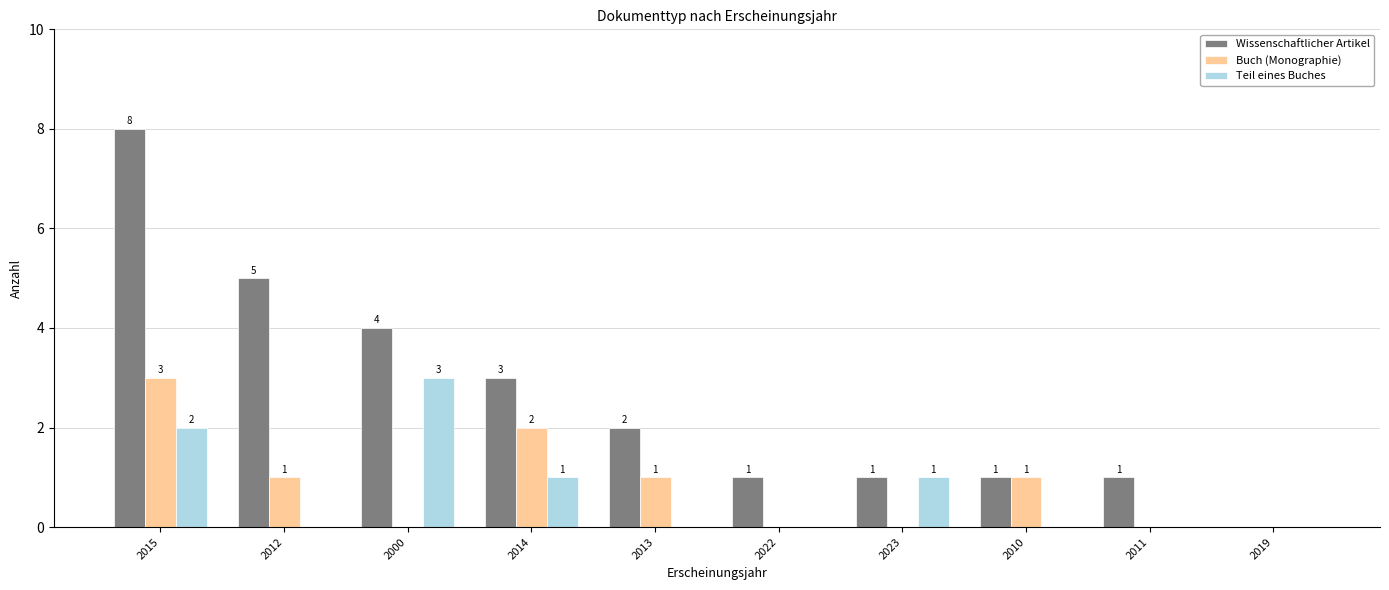

At which label is Wissenschaftlicher Artikel closest to 4?

2000